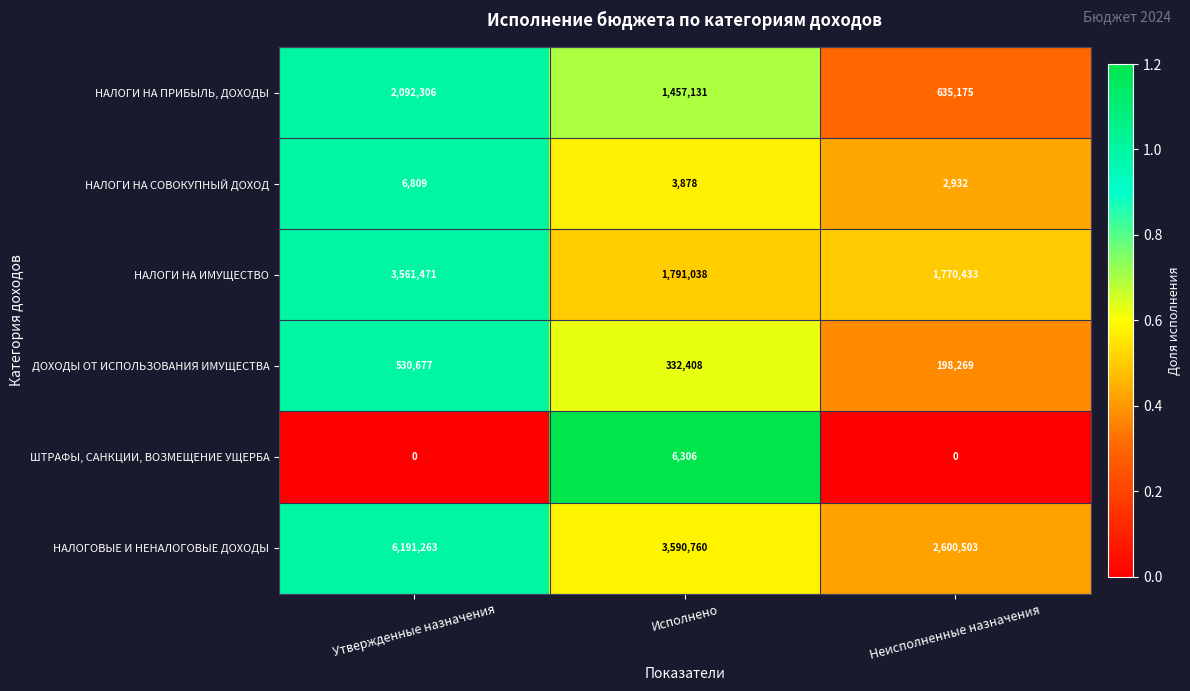

Rank the categories by ДОХОДЫ ОТ ИСПОЛЬЗОВАНИЯ ИМУЩЕСТВА value from highest to lowest.

Утвержденные назначения, Исполнено, Неисполненные назначения